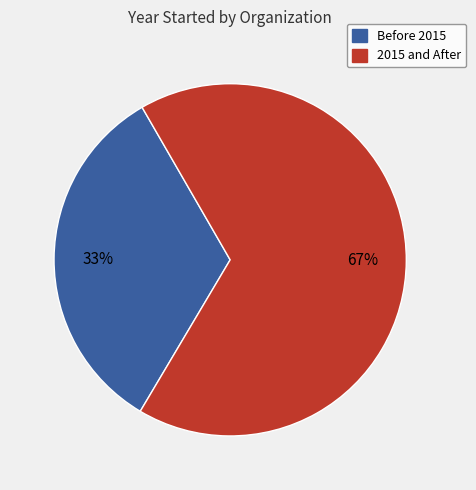

To the nearest percent, what is the difference between the largest and smallest slice percentages?

34%